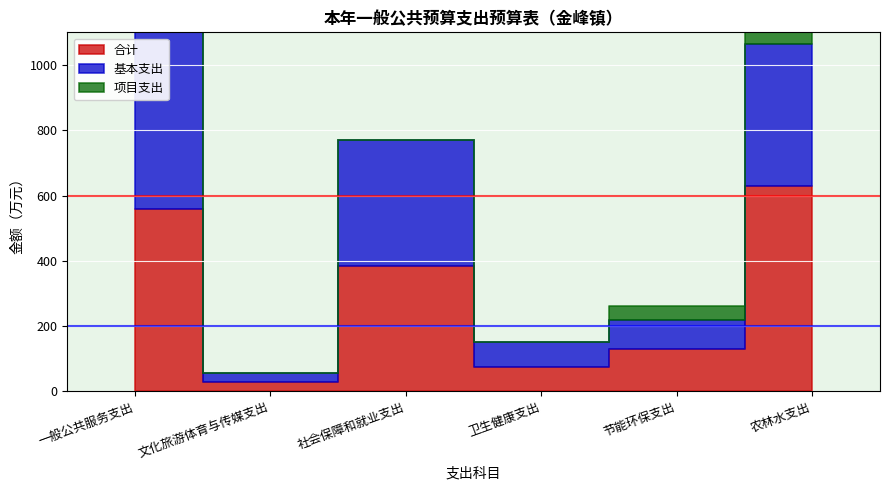

Between 一般公共服务支出 and 节能环保支出, which series saw the biggest shift?

基本支出